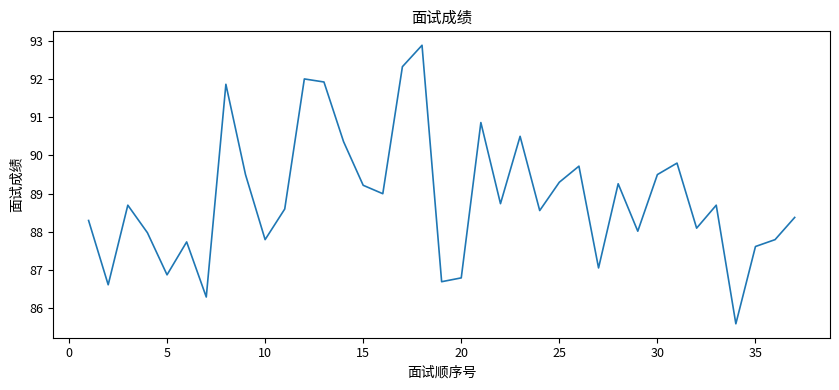

What is the difference between the maximum and minimum values?

7.3